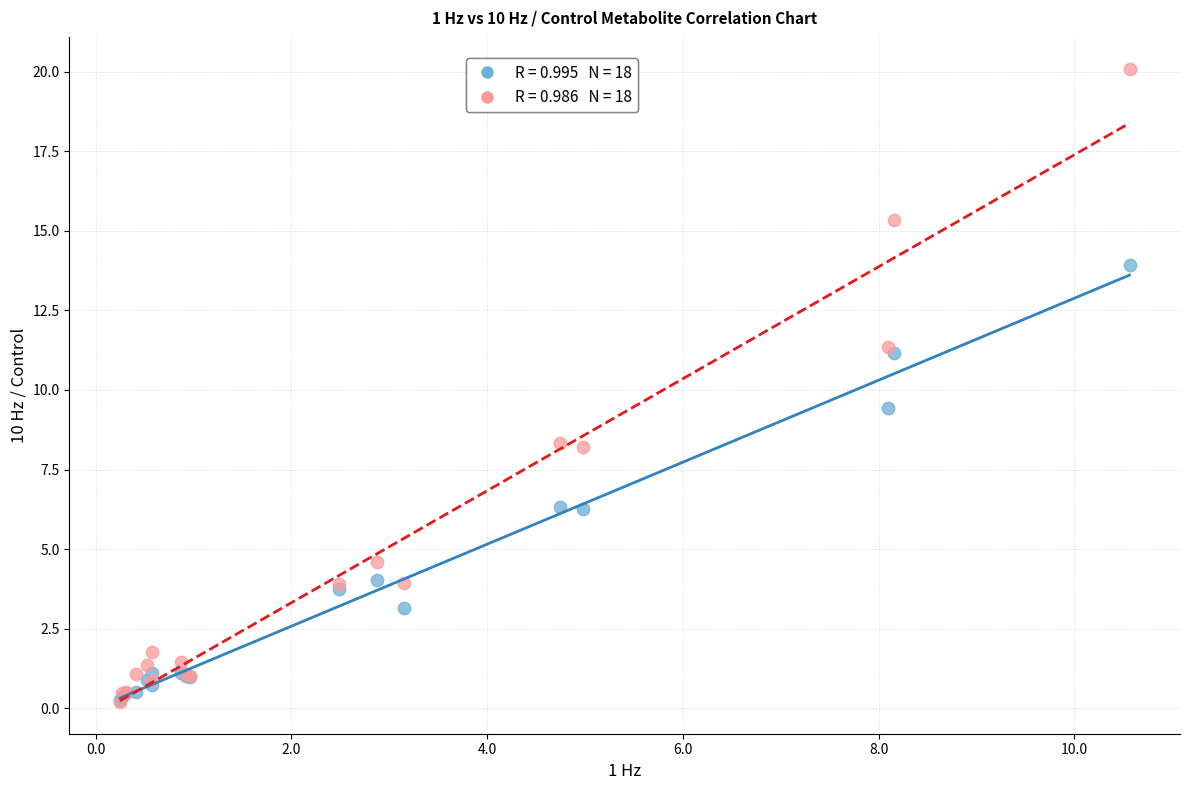

Across all series, what Y value is closest to 10?

9.4